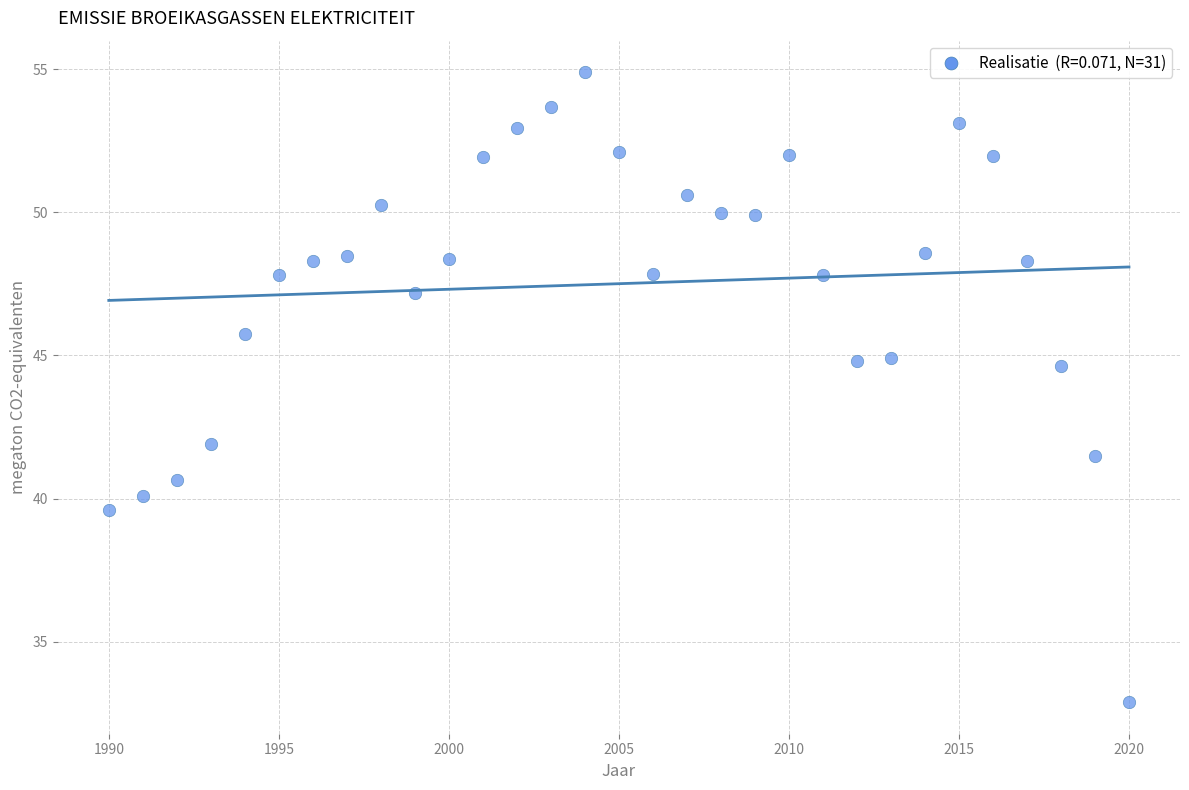

What is the range of Y values (max minus min)?

22.0